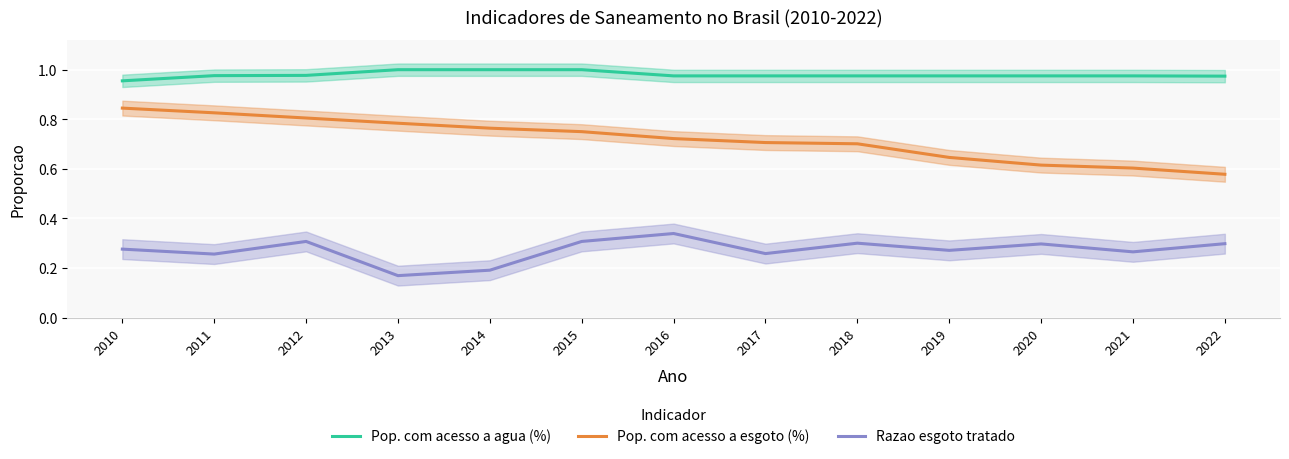

What is the highest value of the Razao esgoto tratado series?

0.3